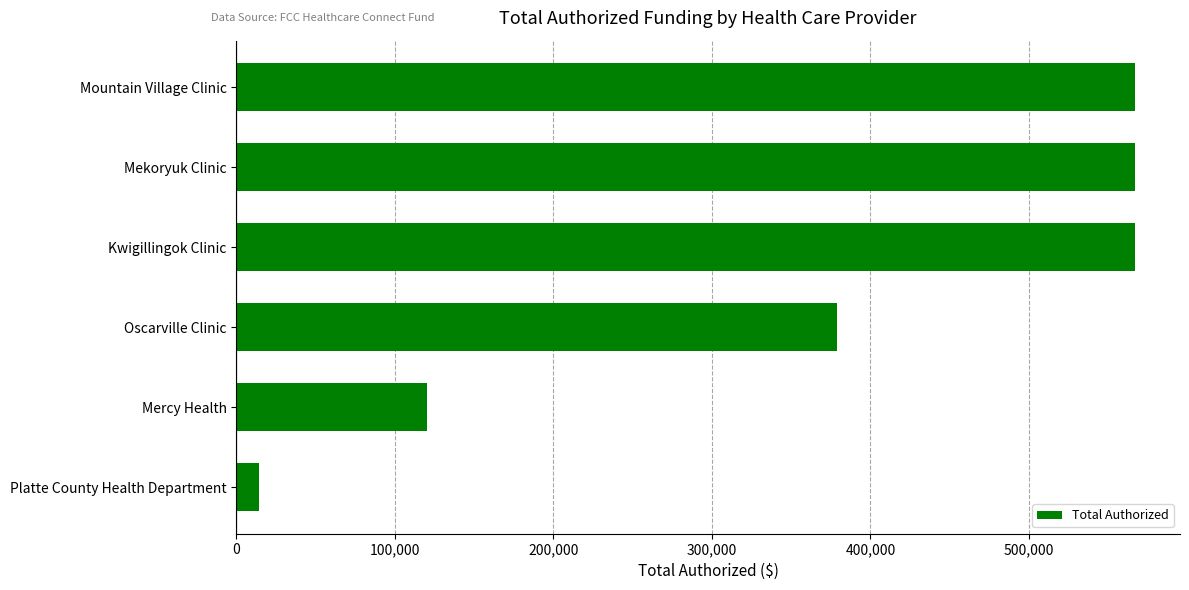

What is the change in value from Platte County Health Department to Oscarville Clinic?

+365184